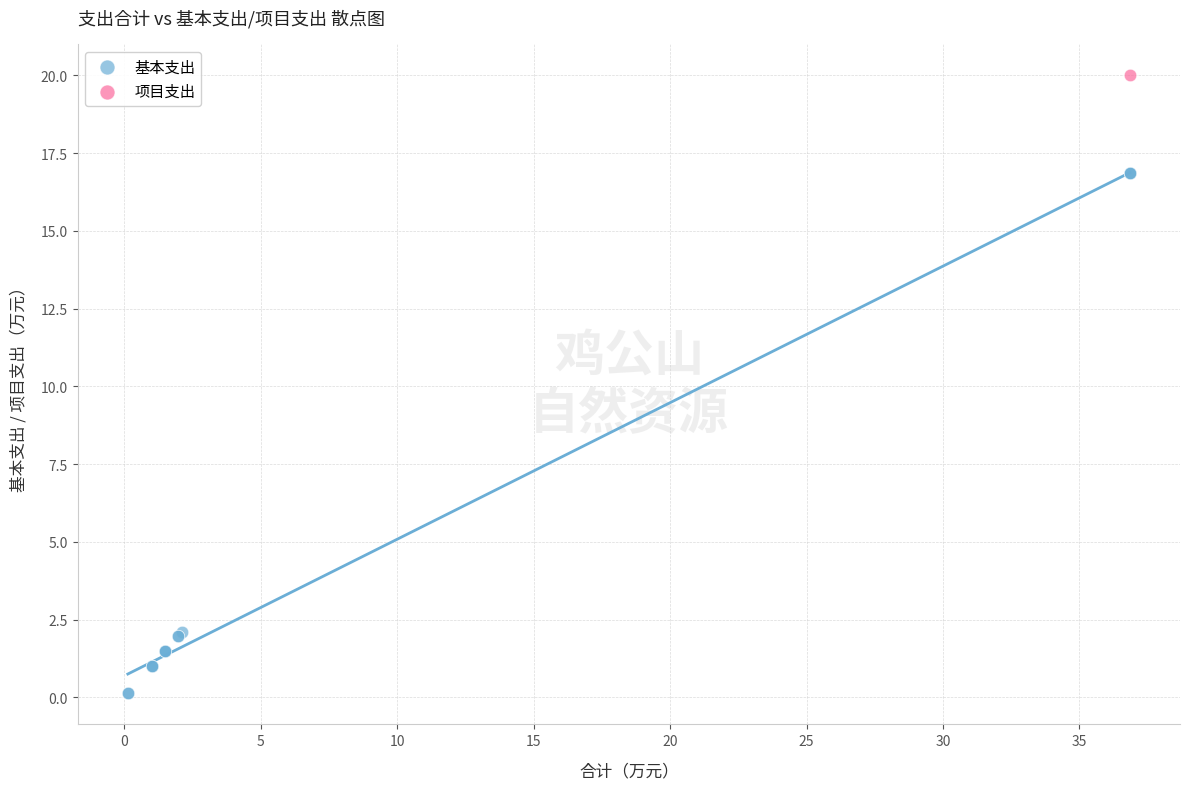

What are all the series names shown in the legend?

基本支出, 项目支出